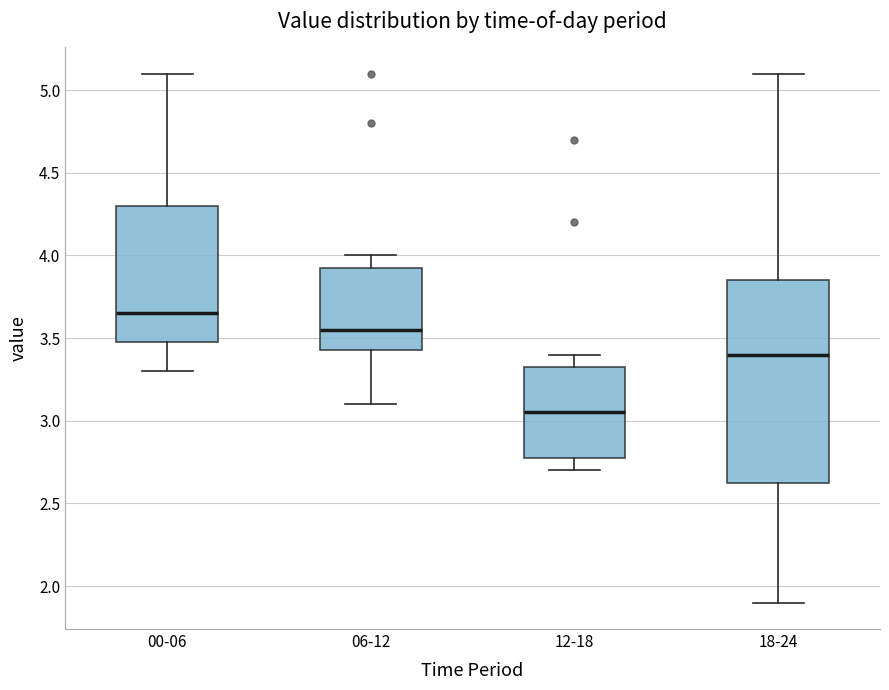

Where is the lower edge of the box for 06-12 on the y-axis? The values are not printed on the chart, so give them approximately, as read against the axis.

3.45